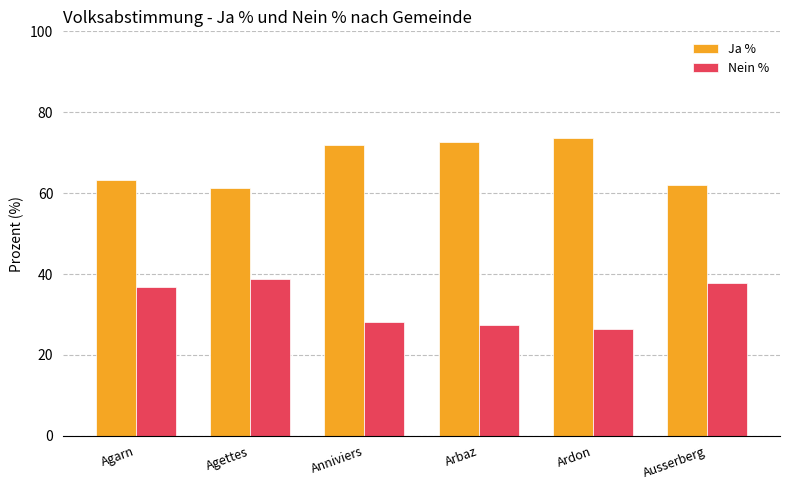

How many bars are there in each group?

2